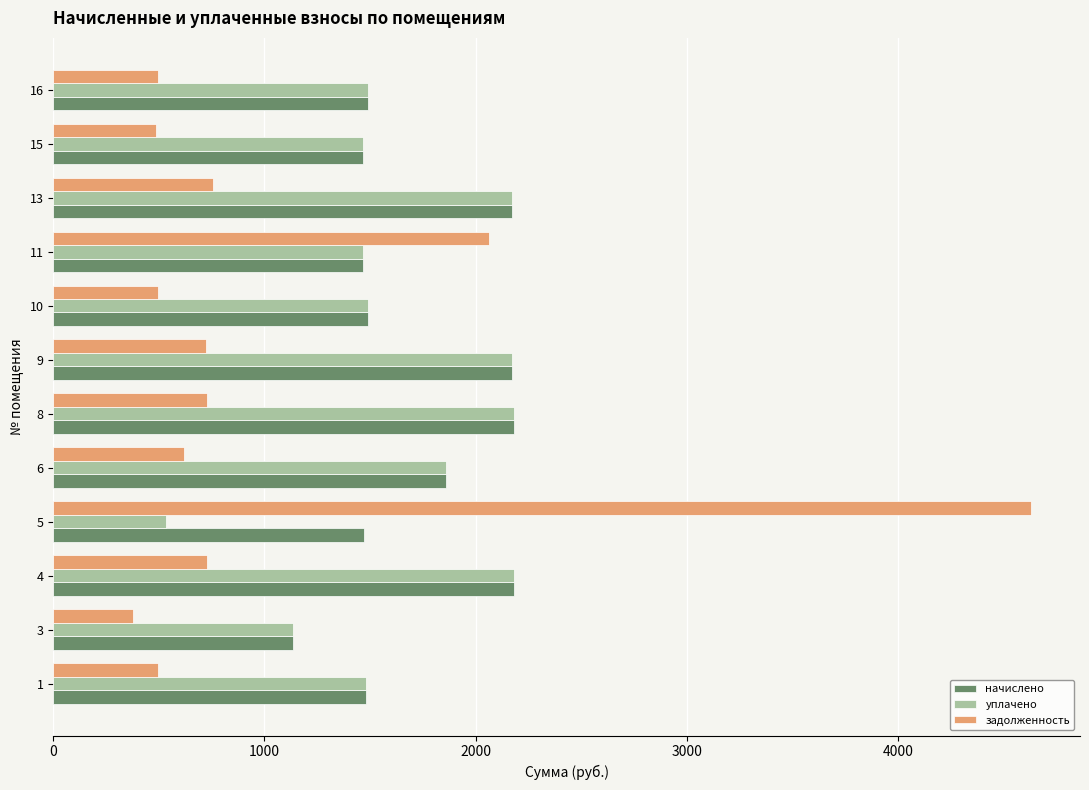

The value of уплачено at 5 is 857.9. True or false?

False